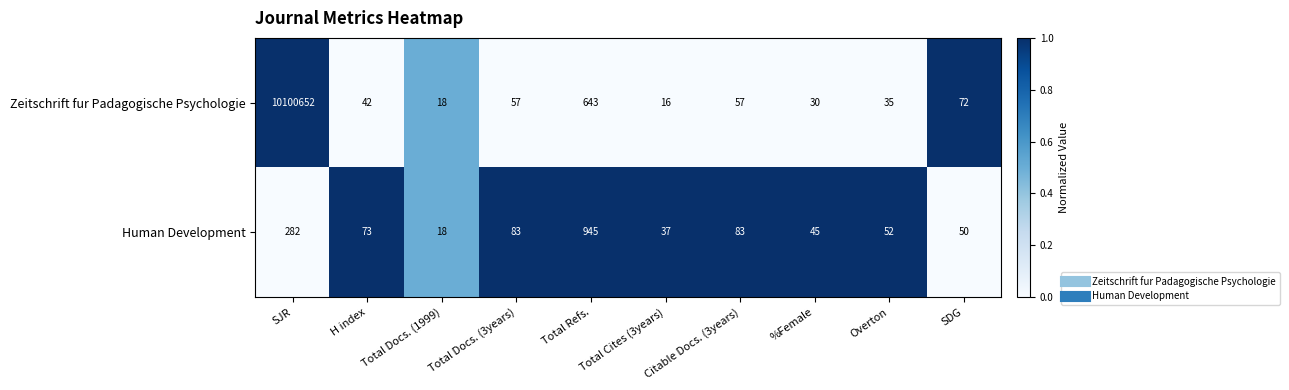

What is the sum of all Human Development values?

1668